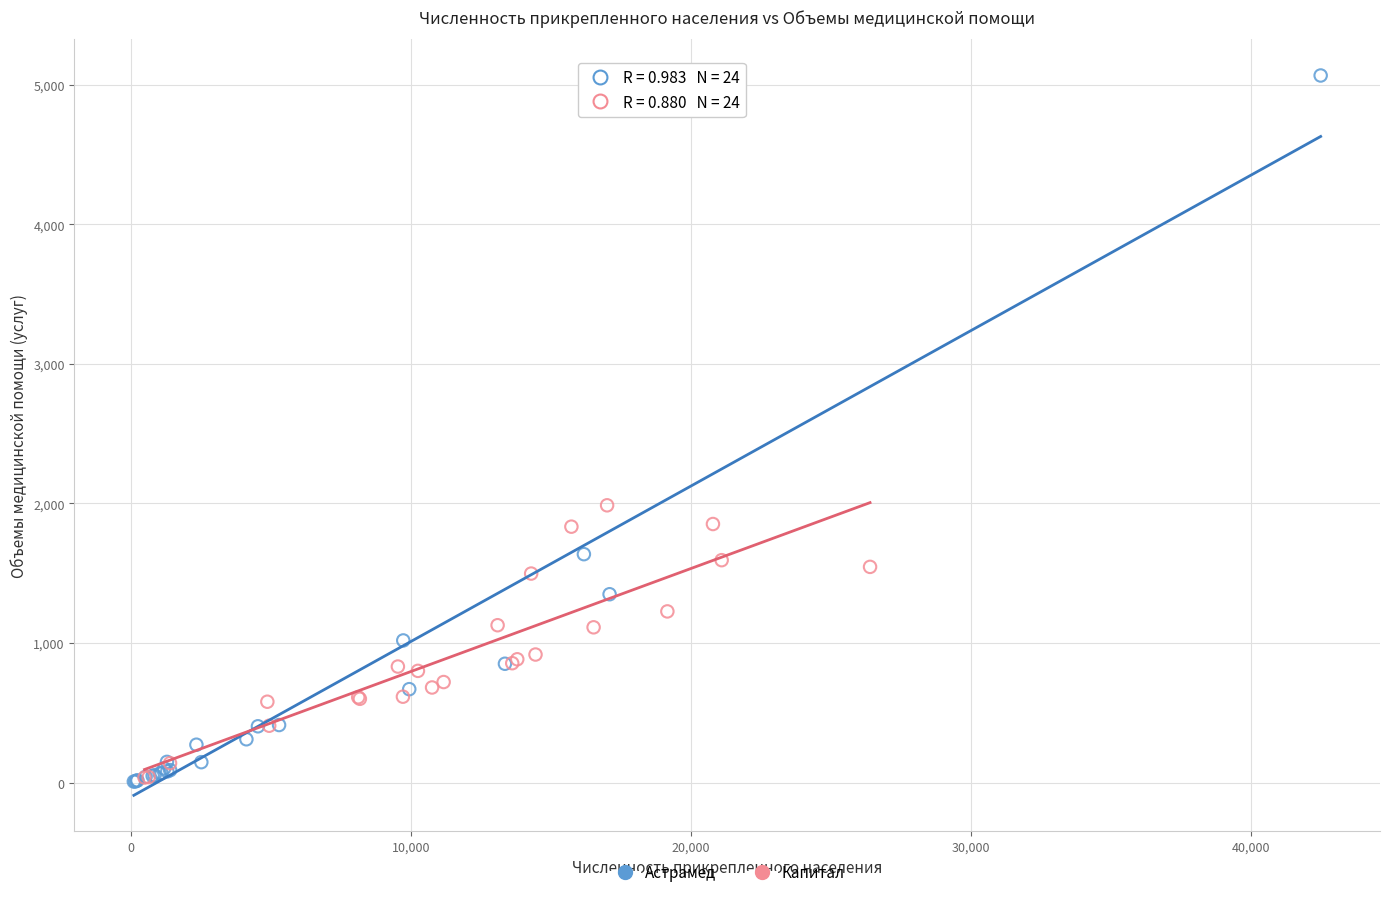

Which series has the largest Y range (max minus min)?

Астрамед